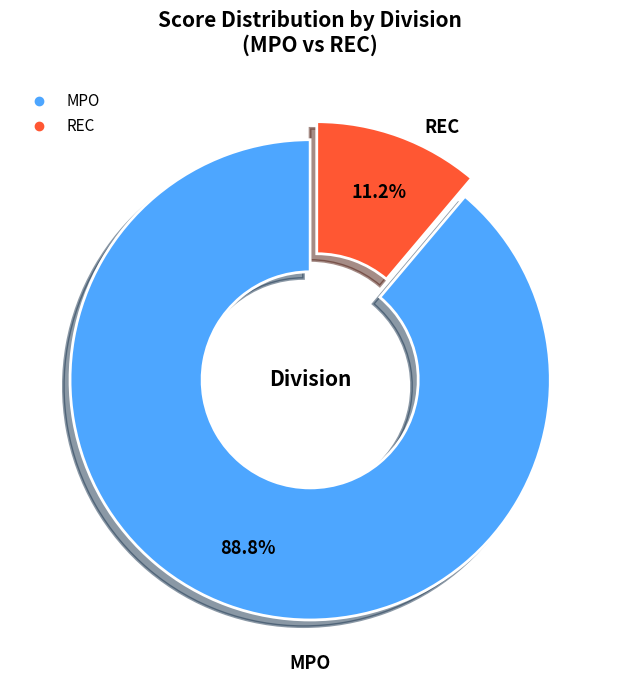

Is there a majority slice in this chart?

Yes